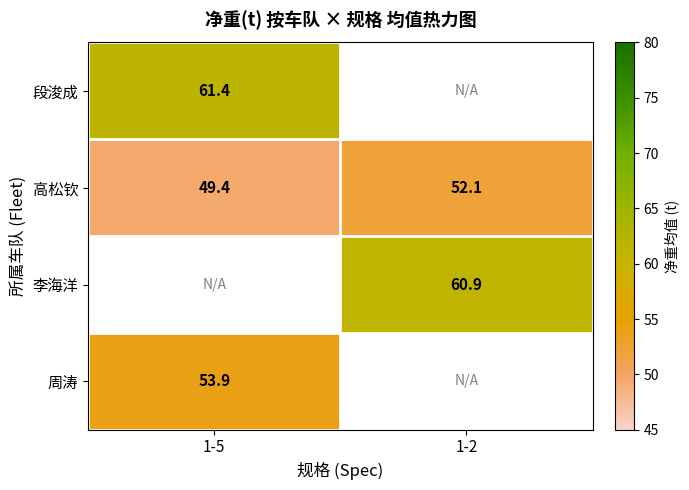

What is the sum of the 高松钦 values at 1-5 and 1-2?

101.5